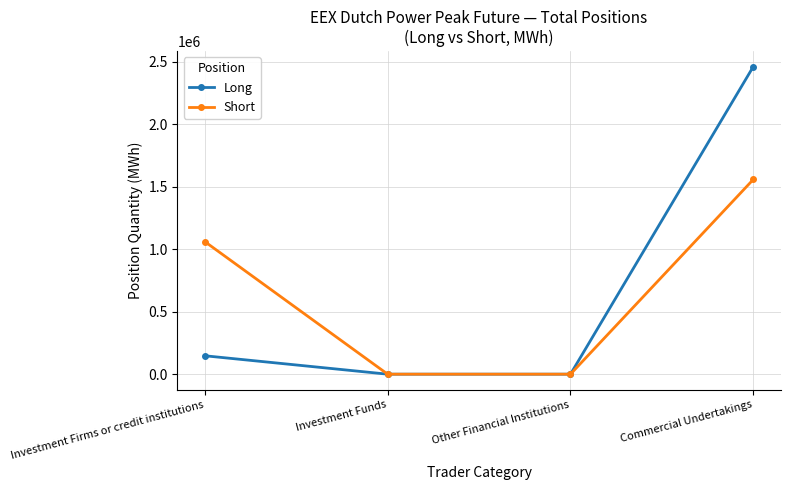

True or false: Short has more than 0 interior local peaks.

False